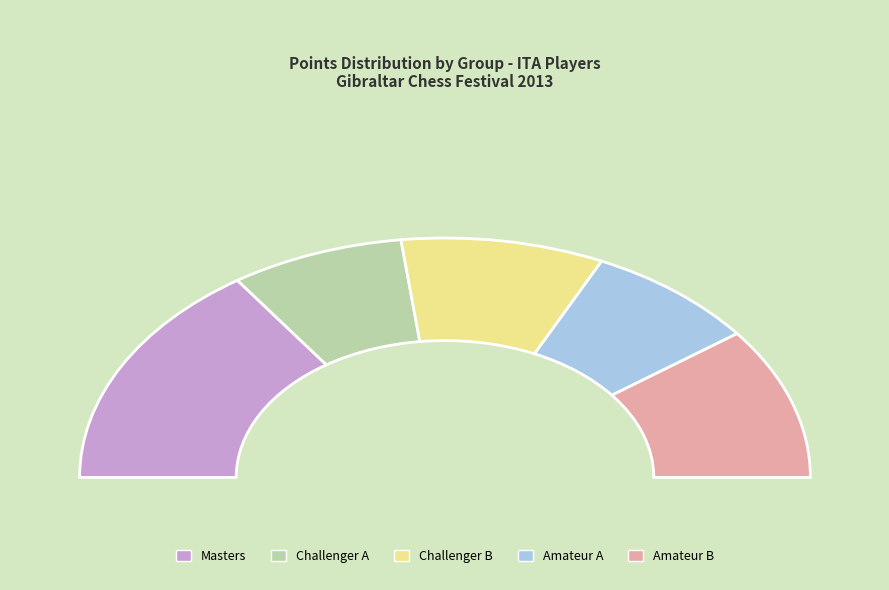

The Amateur A slice represents 15% of the pie. True or false?

True